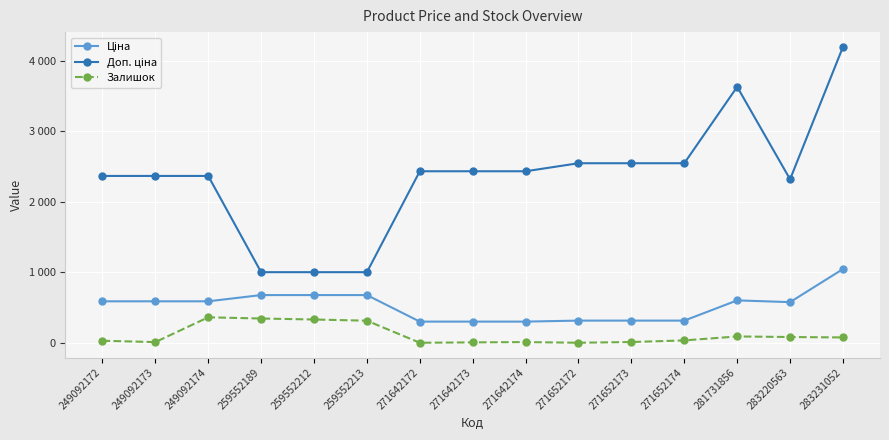

Reading left to right, list all the values displayed in this chart.

Ціна: 591.6	591.6	591.6	679.8	679.8	679.8	304.1	304.1	304.1	318.3	318.3	318.3	604.6	579.8	1048.4
Доп. ціна: 2366.5	2366.5	2366.5	1004.1	1004.1	1004.1	2432.8	2432.8	2432.8	2546.4	2546.4	2546.4	3627.9	2319.2	4193.5
Залишок: 33.0	14.0	365.0	348.0	334.0	317.0	5.0	10.0	14.0	5.0	15.0	38.0	94.0	86.0	80.0